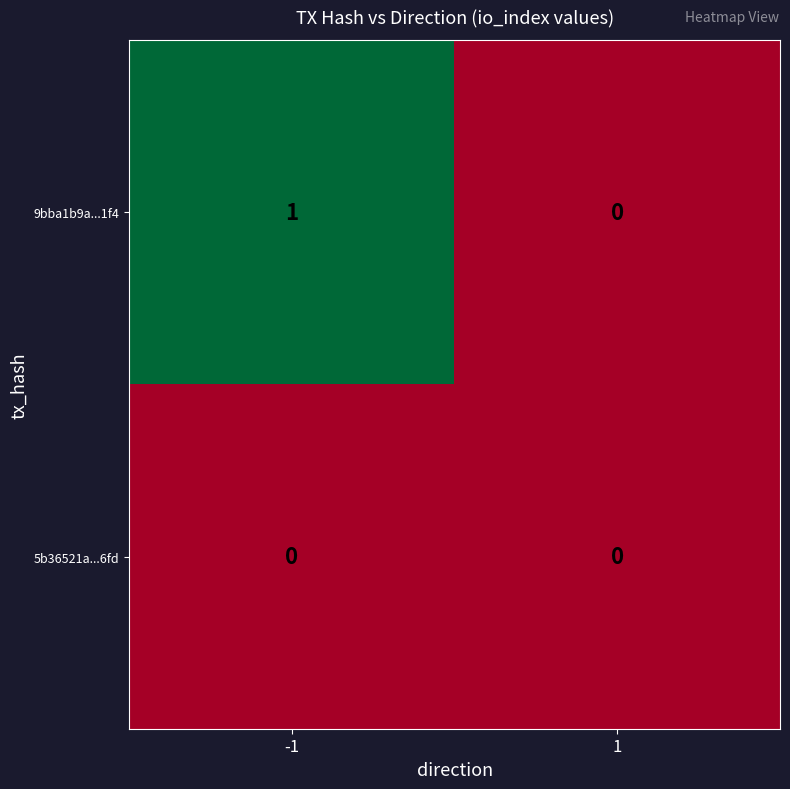

Reading left to right, transcribe all the data shown in this chart.

9bba1b9a...1f4: -1=1	1=0
5b36521a...6fd: -1=0	1=0